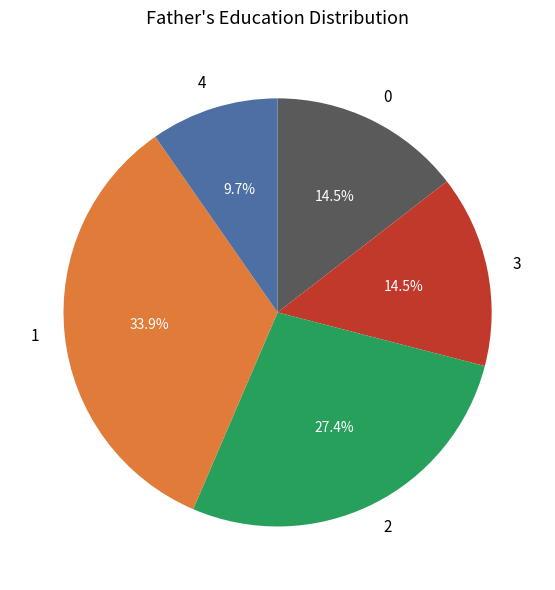

What is the ratio of the value at 4 to the value at 0?

0.7